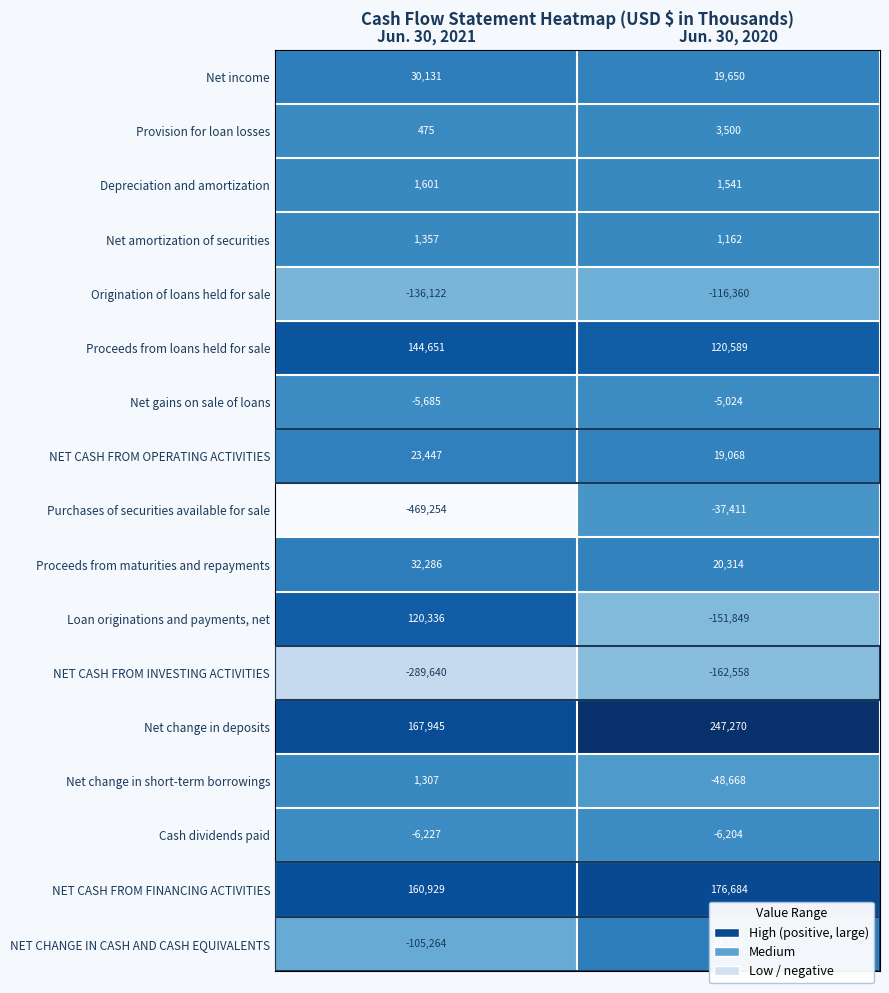

Rank the series at Jun. 30, 2020 from highest to lowest value.

Net change in deposits, NET CASH FROM FINANCING ACTIVITIES, Proceeds from loans held for sale, NET CHANGE IN CASH AND CASH EQUIVALENTS, Proceeds from maturities and repayments, Net income, NET CASH FROM OPERATING ACTIVITIES, Provision for loan losses, Depreciation and amortization, Net amortization of securities, Net gains on sale of loans, Cash dividends paid, Purchases of securities available for sale, Net change in short-term borrowings, Origination of loans held for sale, Loan originations and payments, net, NET CASH FROM INVESTING ACTIVITIES